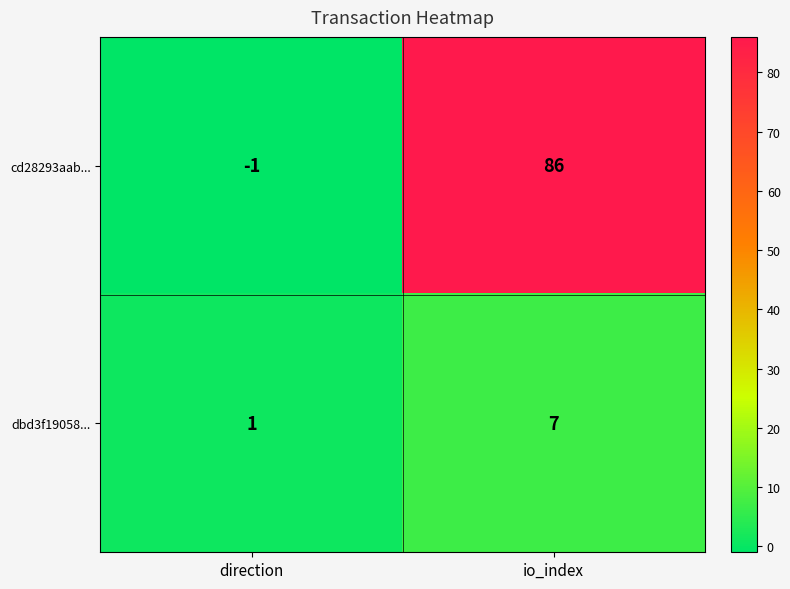

Reading left to right, extract all data points from this chart.

cd28293aab...: -1	86
dbd3f19058...: 1	7